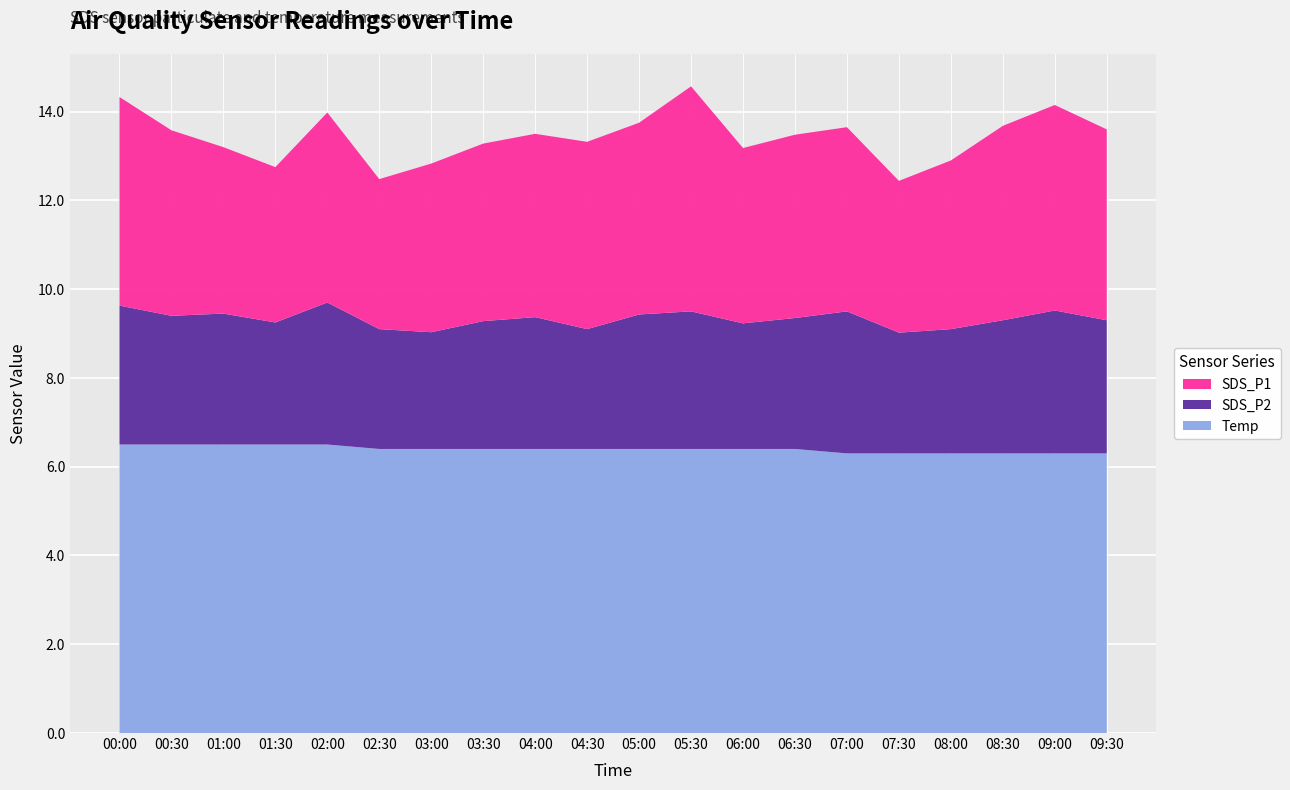

Reading left to right, list all the values displayed in this chart.

SDS_P1: 00:00=4.7	00:30=4.2	01:00=3.8	01:30=3.5	02:00=4.3	02:30=3.4	03:00=3.8	03:30=4.0	04:00=4.1	04:30=4.2	05:00=4.3	05:30=5.1	06:00=4.0	06:30=4.1	07:00=4.2	07:30=3.4	08:00=3.8	08:30=4.4	09:00=4.6	09:30=4.3
SDS_P2: 00:00=3.1	00:30=2.9	01:00=3.0	01:30=2.8	02:00=3.2	02:30=2.7	03:00=2.6	03:30=2.9	04:00=3.0	04:30=2.7	05:00=3.0	05:30=3.1	06:00=2.8	06:30=3.0	07:00=3.2	07:30=2.7	08:00=2.8	08:30=3.0	09:00=3.2	09:30=3.0
Temp: 00:00=6.5	00:30=6.5	01:00=6.5	01:30=6.5	02:00=6.5	02:30=6.4	03:00=6.4	03:30=6.4	04:00=6.4	04:30=6.4	05:00=6.4	05:30=6.4	06:00=6.4	06:30=6.4	07:00=6.3	07:30=6.3	08:00=6.3	08:30=6.3	09:00=6.3	09:30=6.3